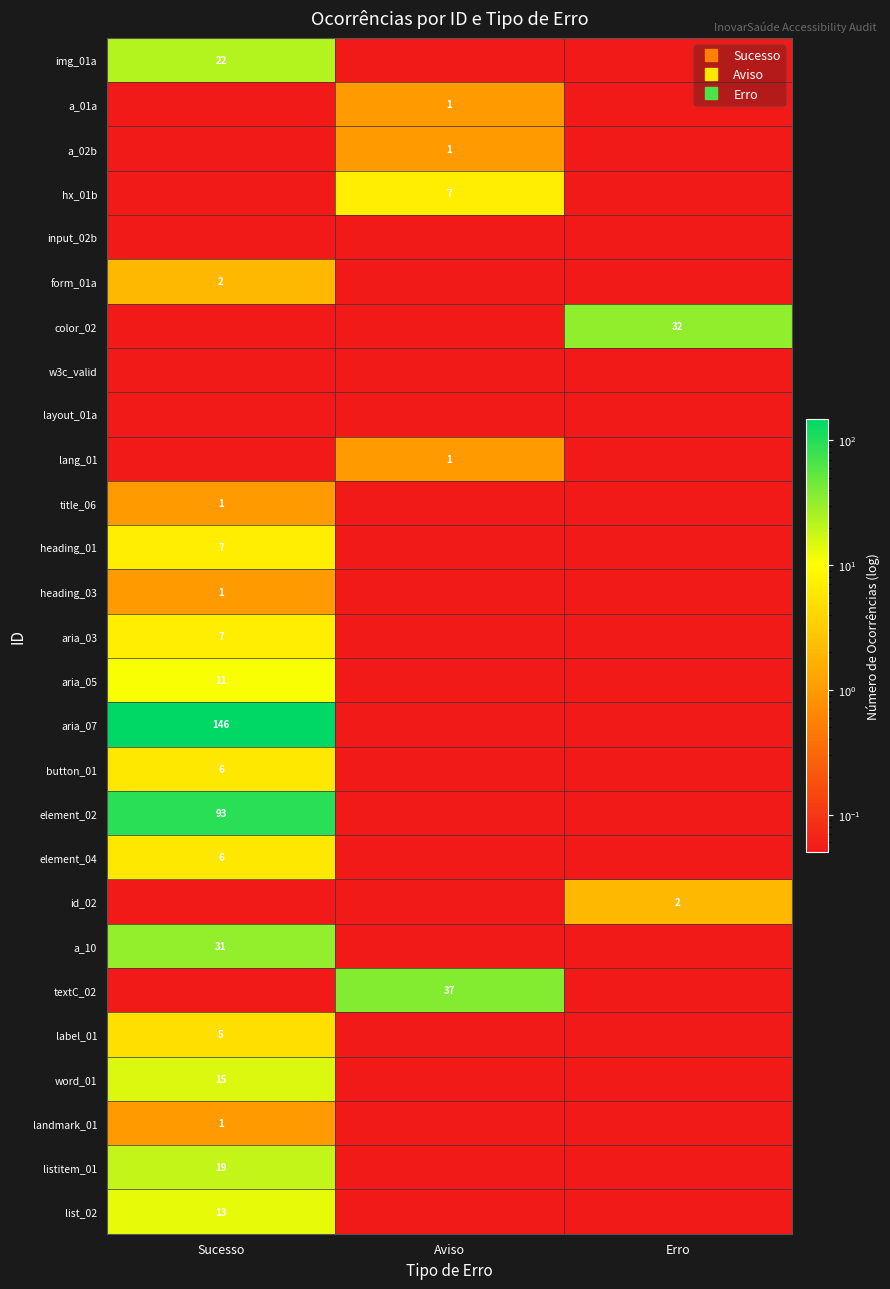

At which label does label_01 reach its peak?

Sucesso